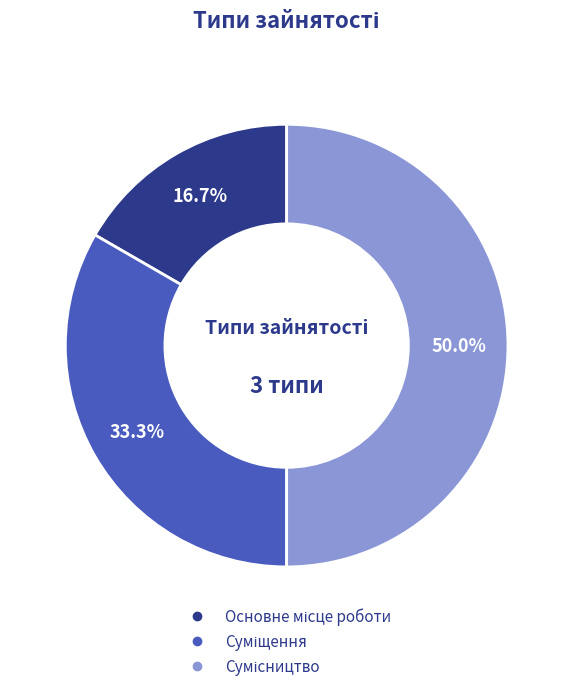

Is there a majority slice in this chart?

No